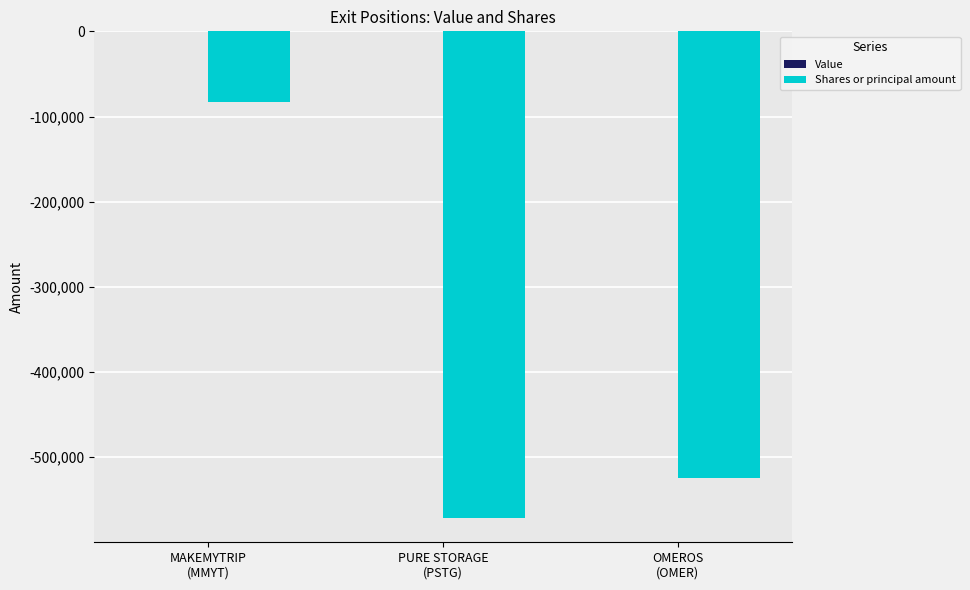

How many data points are less than -524400?

1